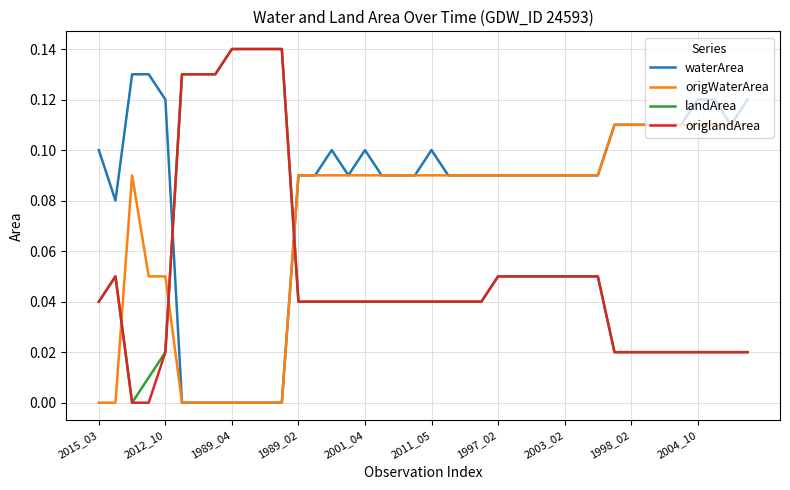

True or false: origlandArea and waterArea cross at least once.

True